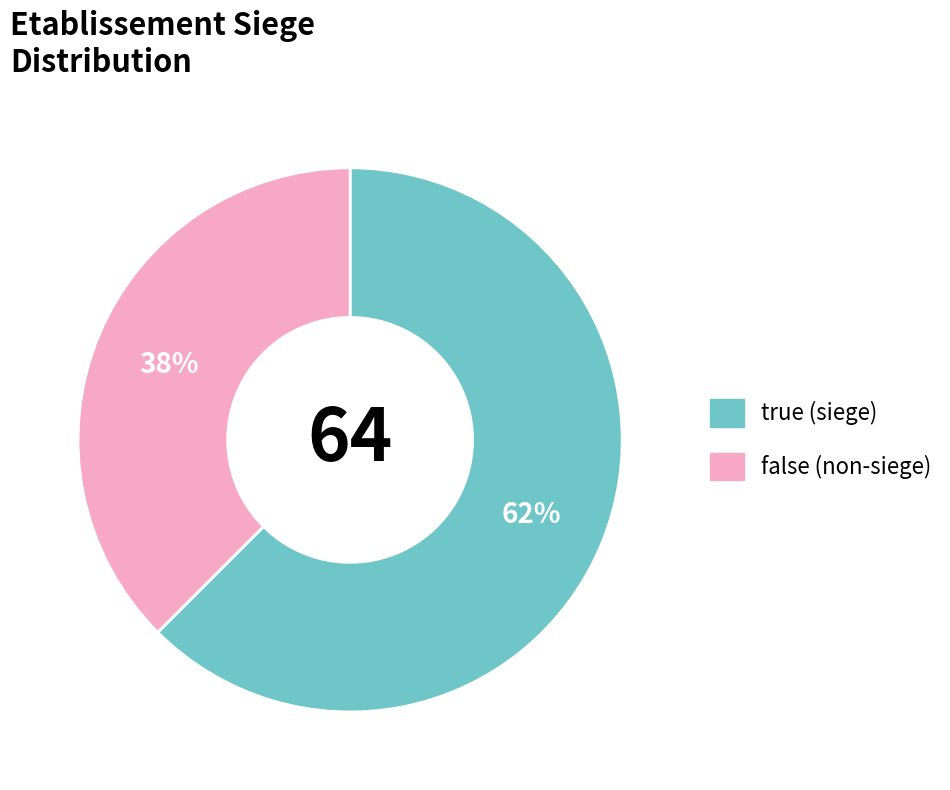

Do true and false together represent more than half of the pie?

Yes